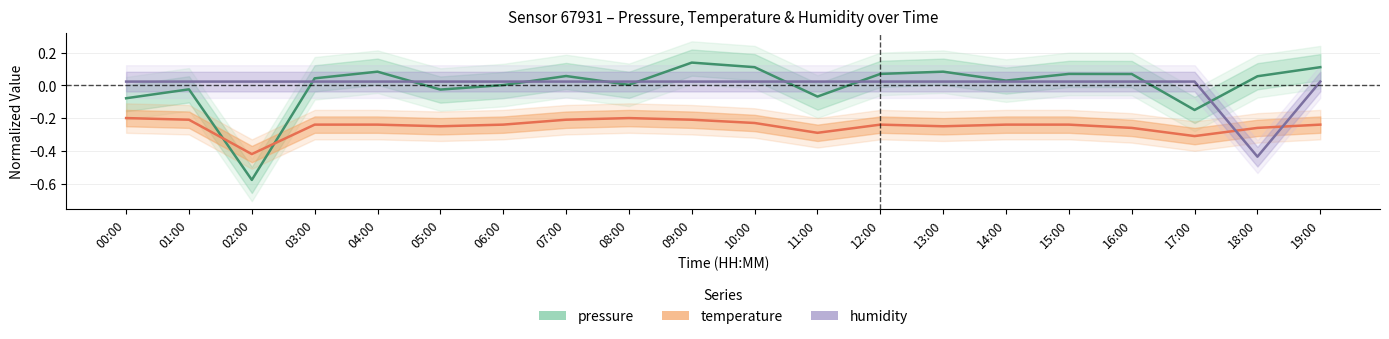

Reading right to left, what are all the values shown in this chart?

pressure: 0.1	0.1	-0.2	0.1	0.1	0.0	0.1	0.1	-0.1	0.1	0.1	0.0	0.1	0.0	-0.0	0.1	0.0	-0.6	-0.0	-0.1
temperature: -0.2	-0.3	-0.3	-0.3	-0.2	-0.2	-0.2	-0.2	-0.3	-0.2	-0.2	-0.2	-0.2	-0.2	-0.2	-0.2	-0.2	-0.4	-0.2	-0.2
humidity: 0.0	-0.4	0.0	0.0	0.0	0.0	0.0	0.0	0.0	0.0	0.0	0.0	0.0	0.0	0.0	0.0	0.0	0.0	0.0	0.0